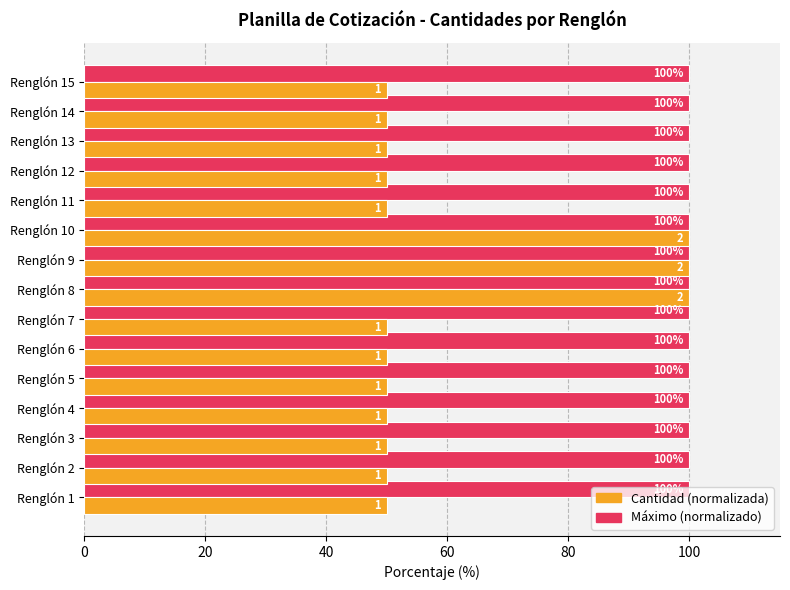

What are all the series names shown in the legend?

Cantidad (normalizada), Máximo (normalizado)